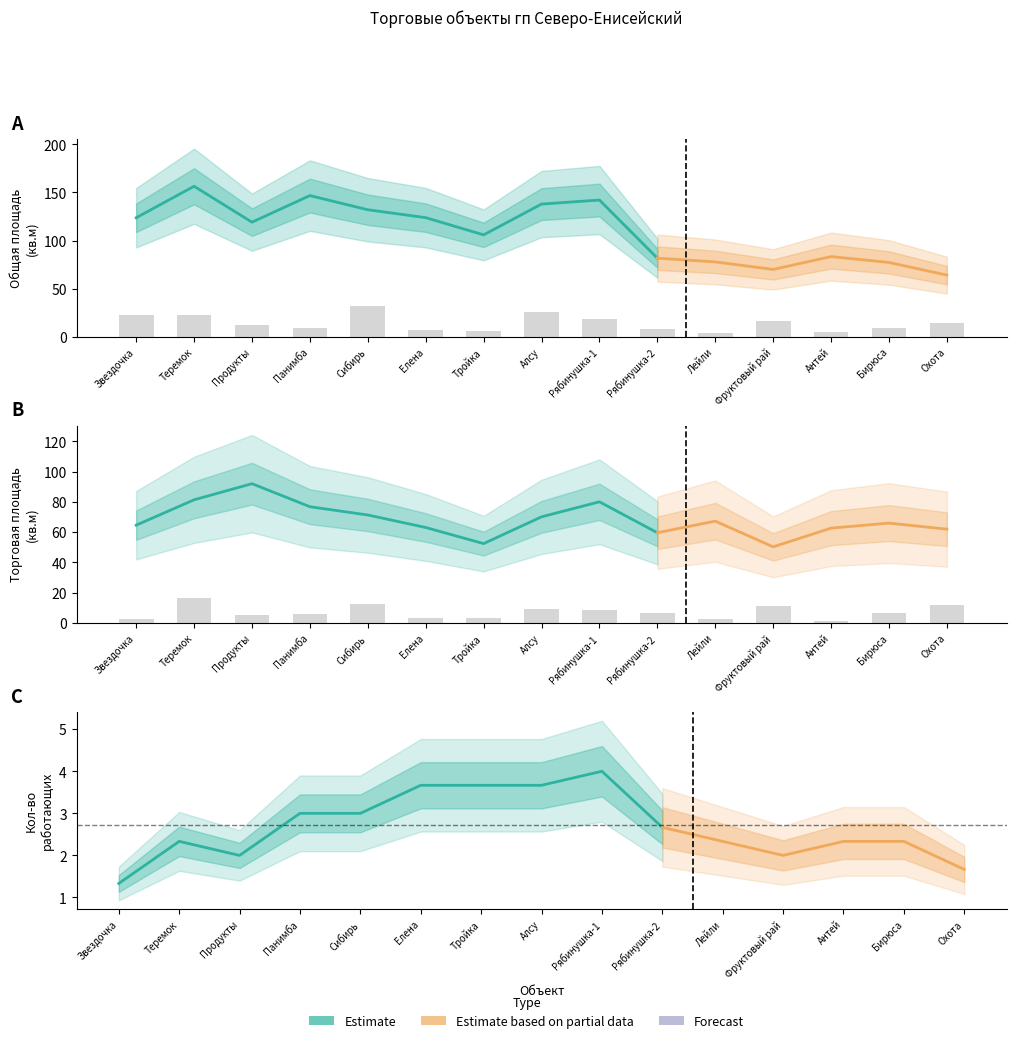

What is the label of the 2nd bar from the right?

Бирюса